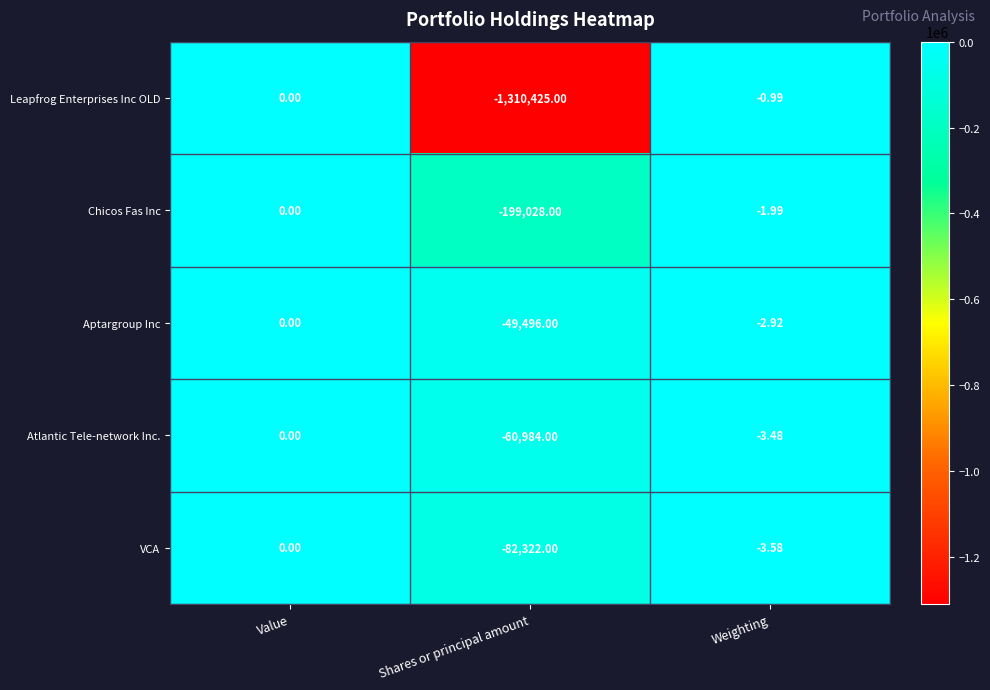

What is the spread (max minus min) of values at Shares or principal amount?

1260929.0